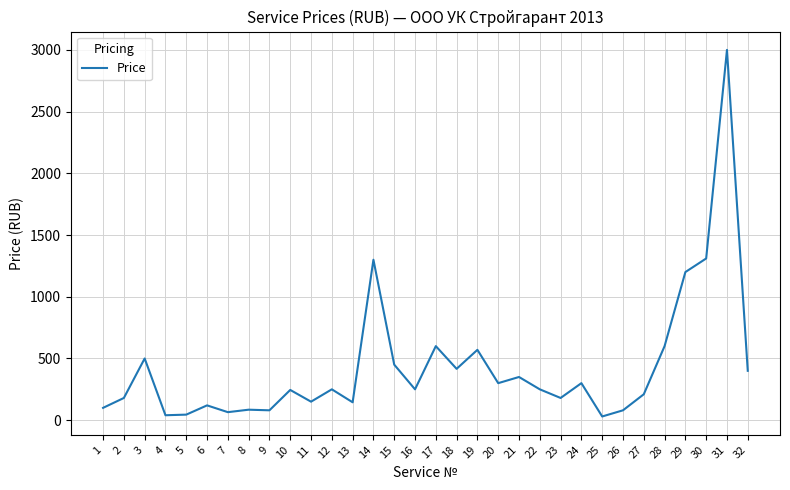

The value at 2 is 180. True or false?

True